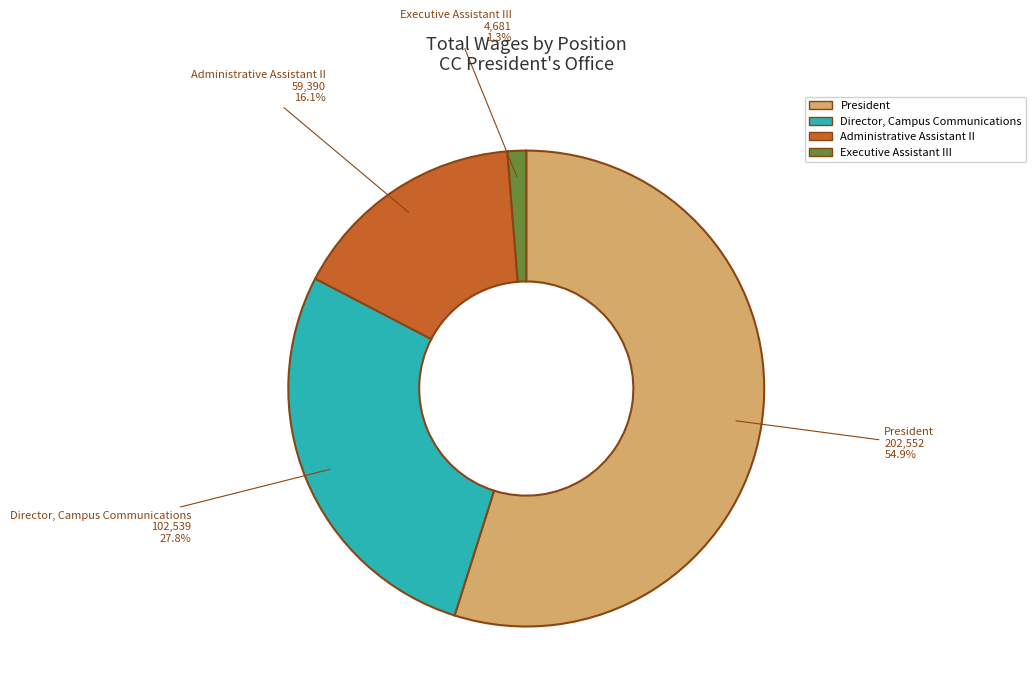

To the nearest percent, what is the difference between the largest and smallest slice percentages?

54%